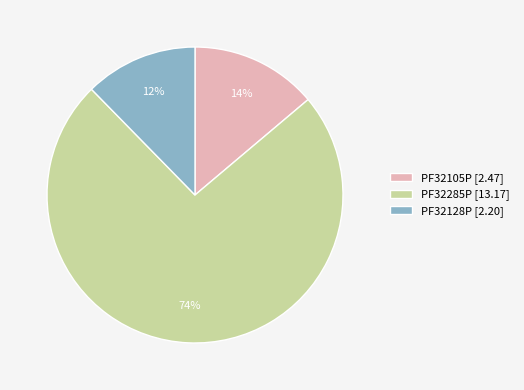

What percentage is the PF32105P slice, to the nearest percent?

14%